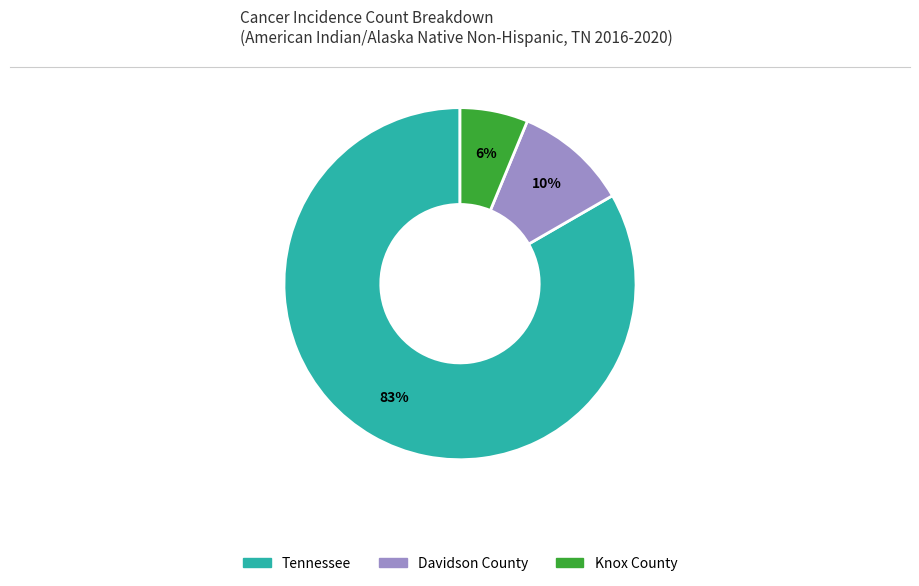

True or false: Davidson County accounts for 10% of the total.

True